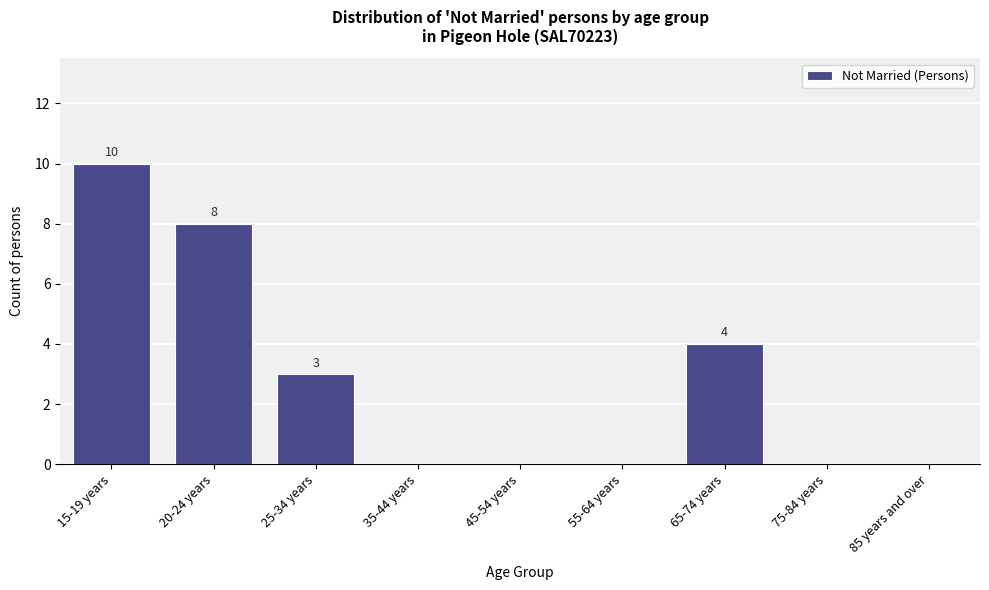

Reading right to left, extract all data points from this chart.

85 years and over=0	75-84 years=0	65-74 years=4	55-64 years=0	45-54 years=0	35-44 years=0	25-34 years=3	20-24 years=8	15-19 years=10